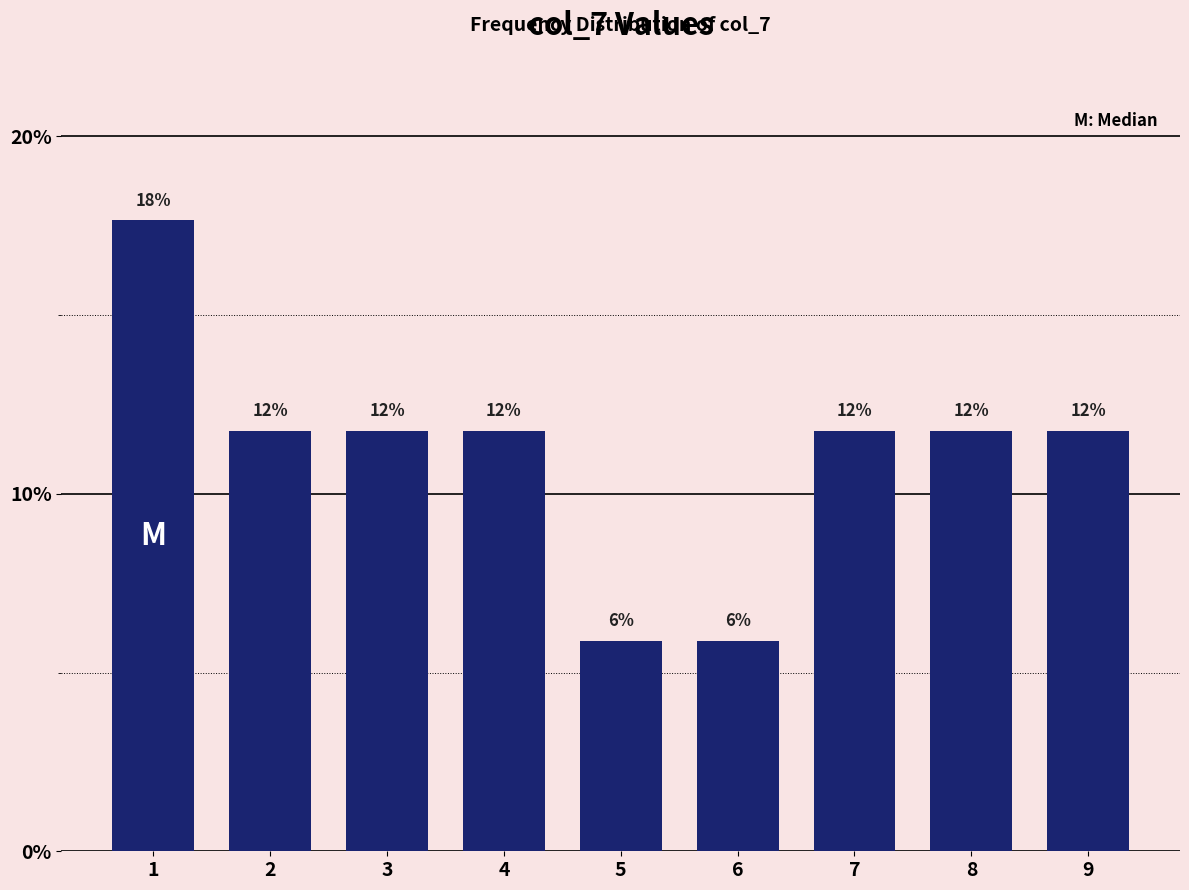

Are the bars horizontal?

No